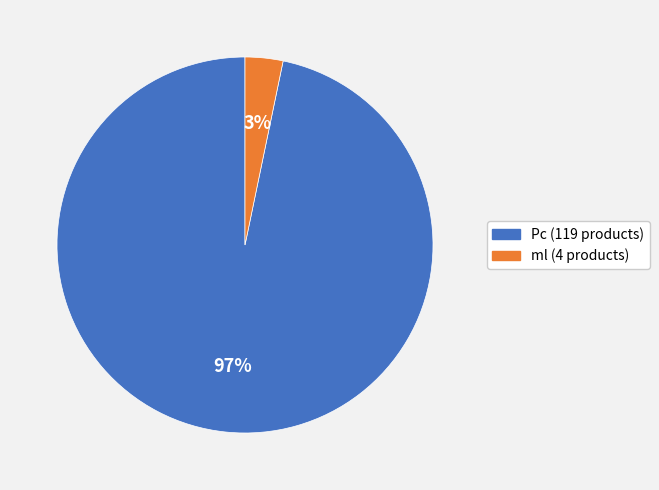

Rank the categories by value from highest to lowest.

Pc, ml